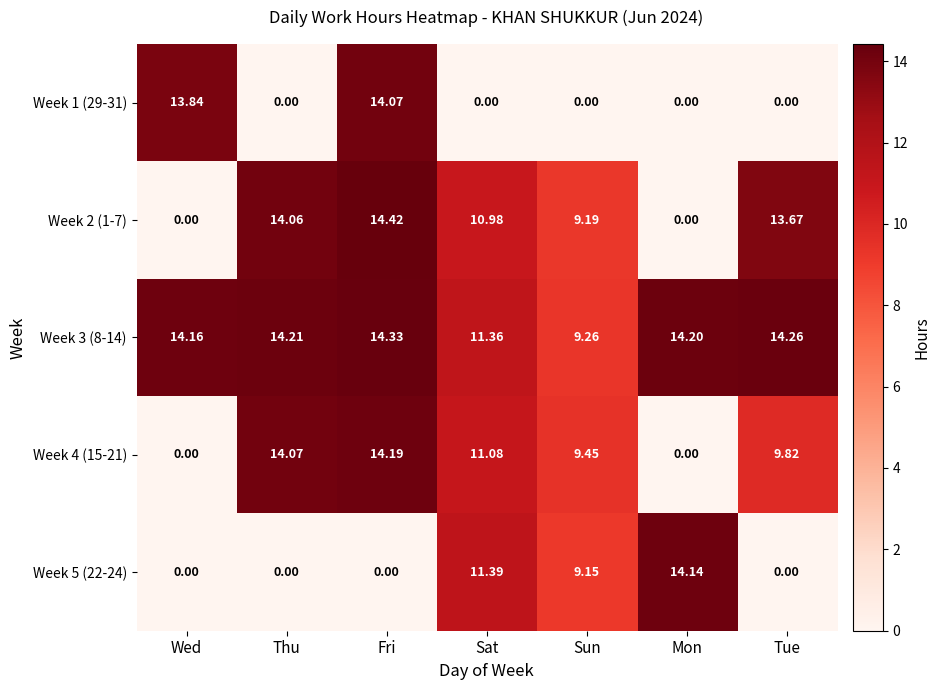

Rank the categories by Week 3 (8-14) value from lowest to highest.

Sun, Sat, Wed, Mon, Thu, Tue, Fri